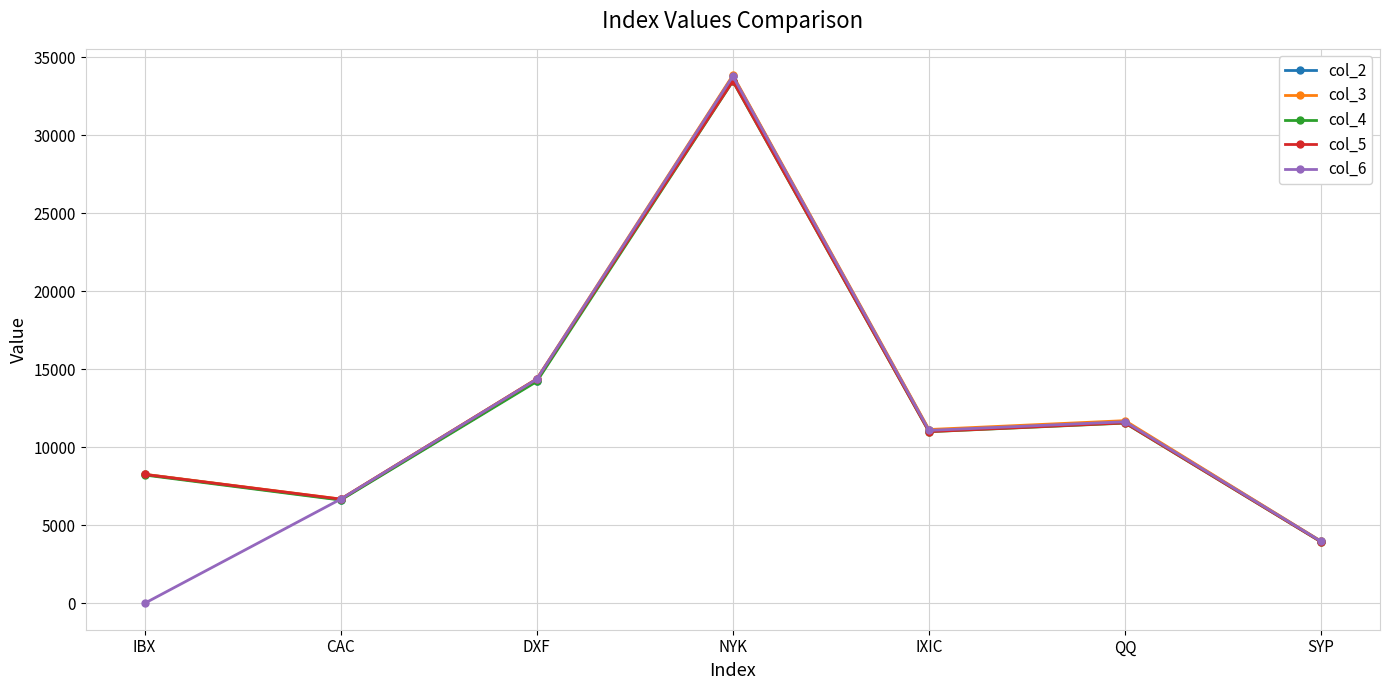

What is the value of the col_3 point at the 1st from the left?

8269.8